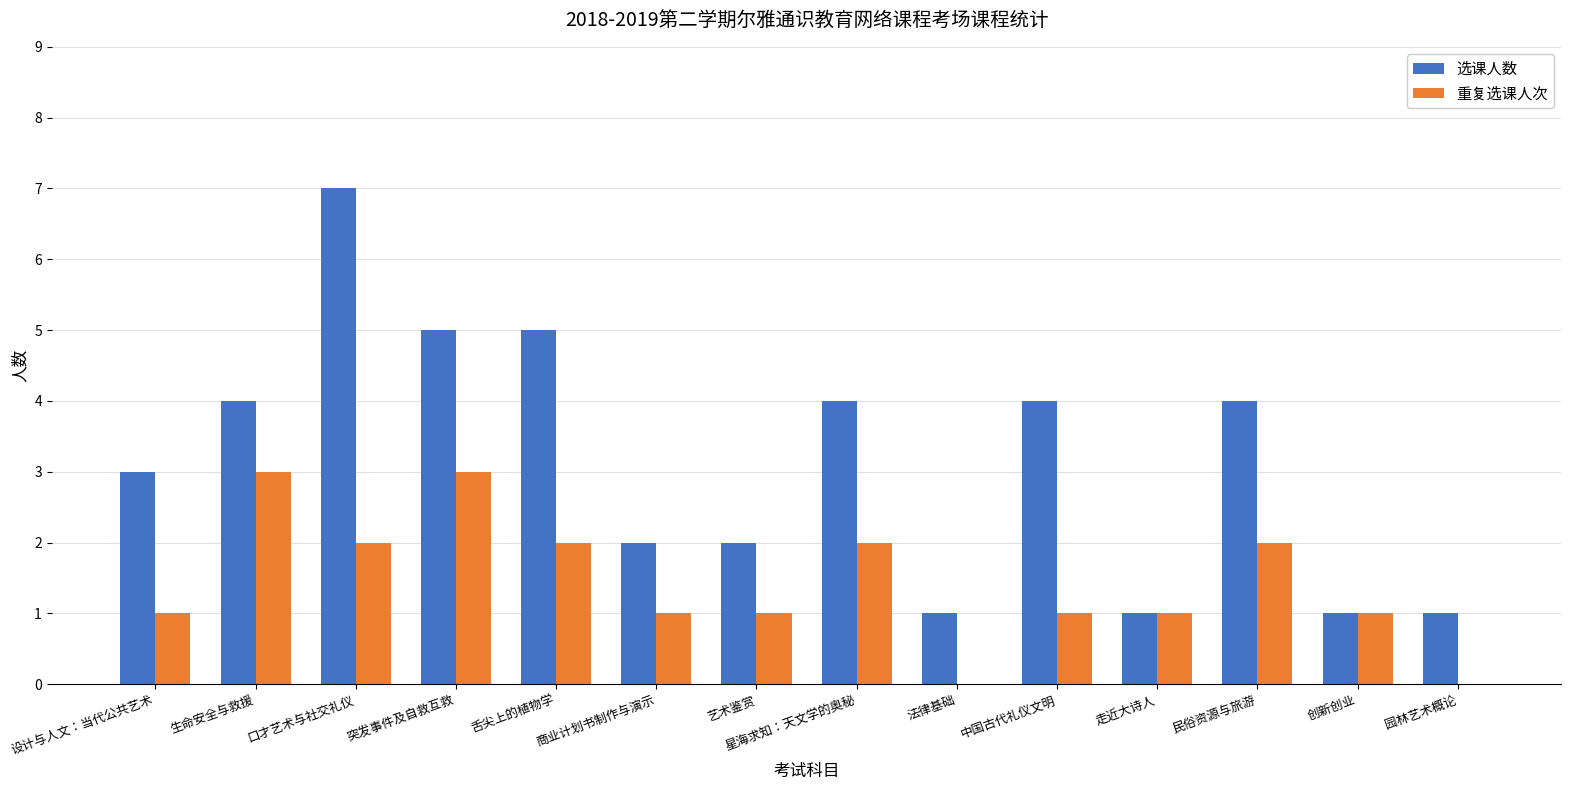

How many groups of bars are there?

14